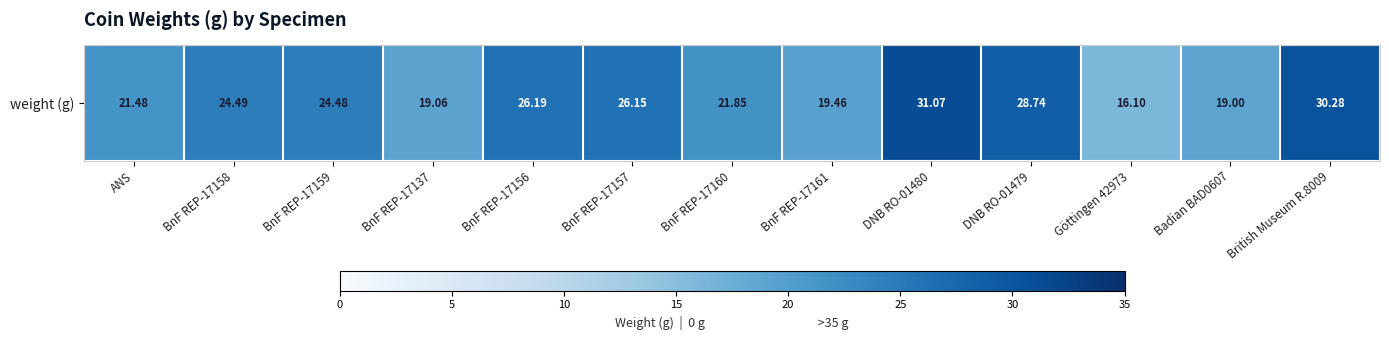

The chart shows a value of 12.0 at British Museum R.8009. True or false?

False